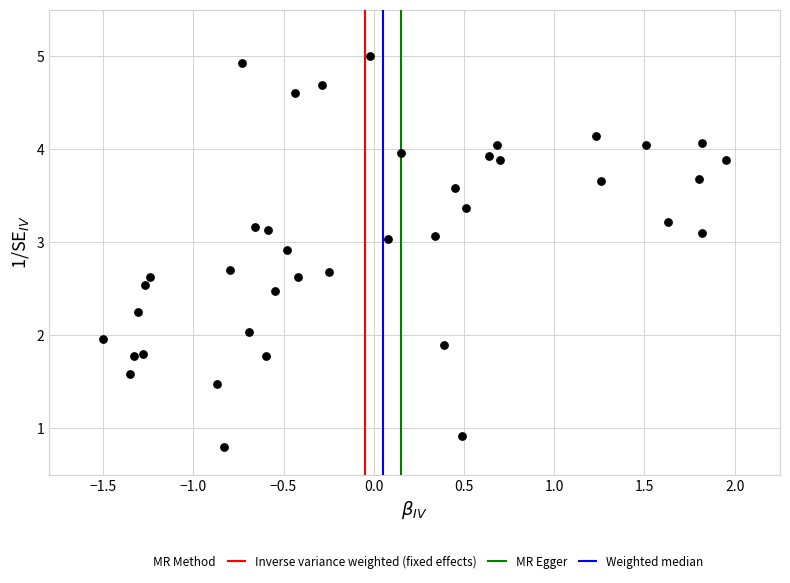

What is the range of Y values (max minus min)?

4.2